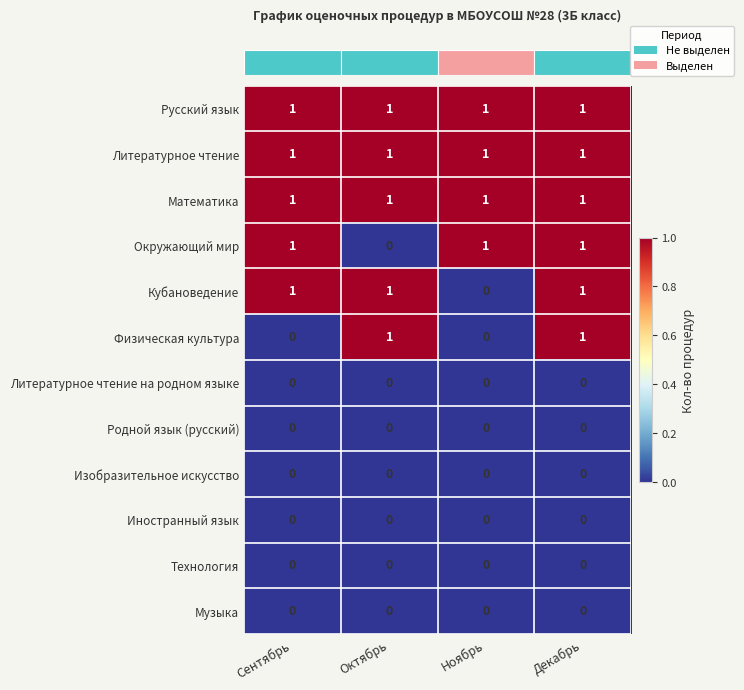

Count the Окружающий мир values in the range 1 to 2.

3